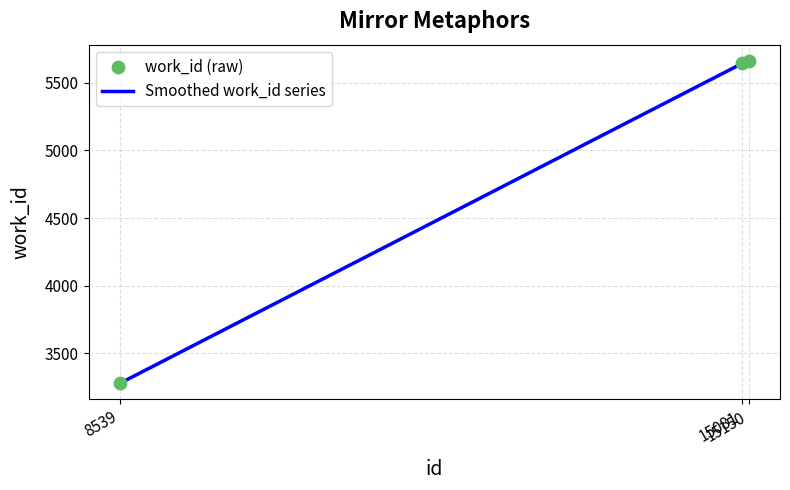

What is the change in value from 15081 to 15150?

+20